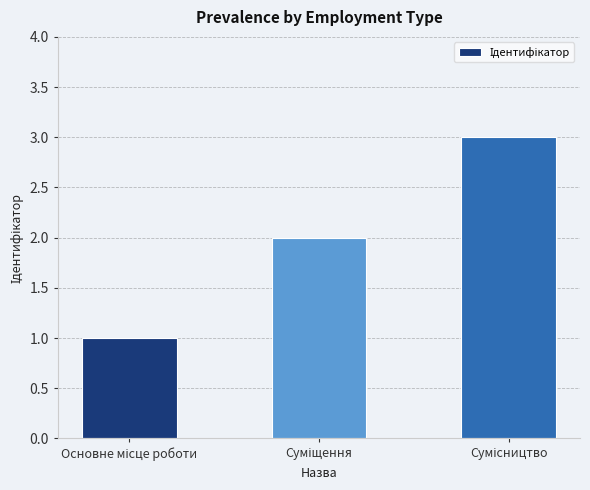

How many bars are there in total?

3